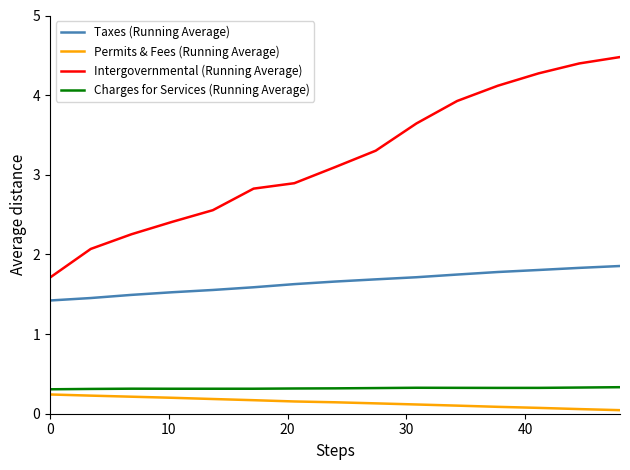

True or false: Taxes (Running Average) and Intergovernmental (Running Average) cross at least once.

False